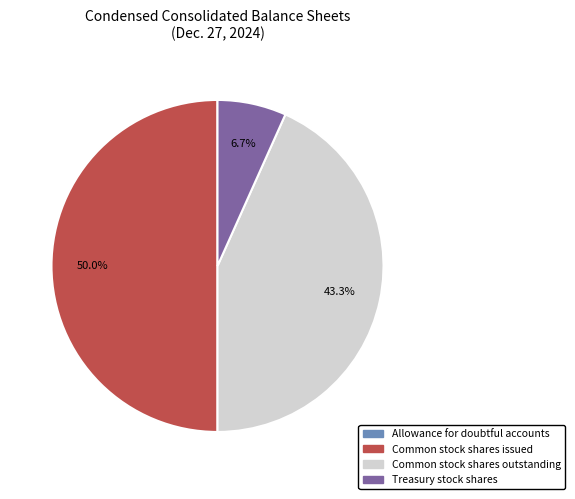

What percentage is the Common stock shares issued slice, to the nearest percent?

50%